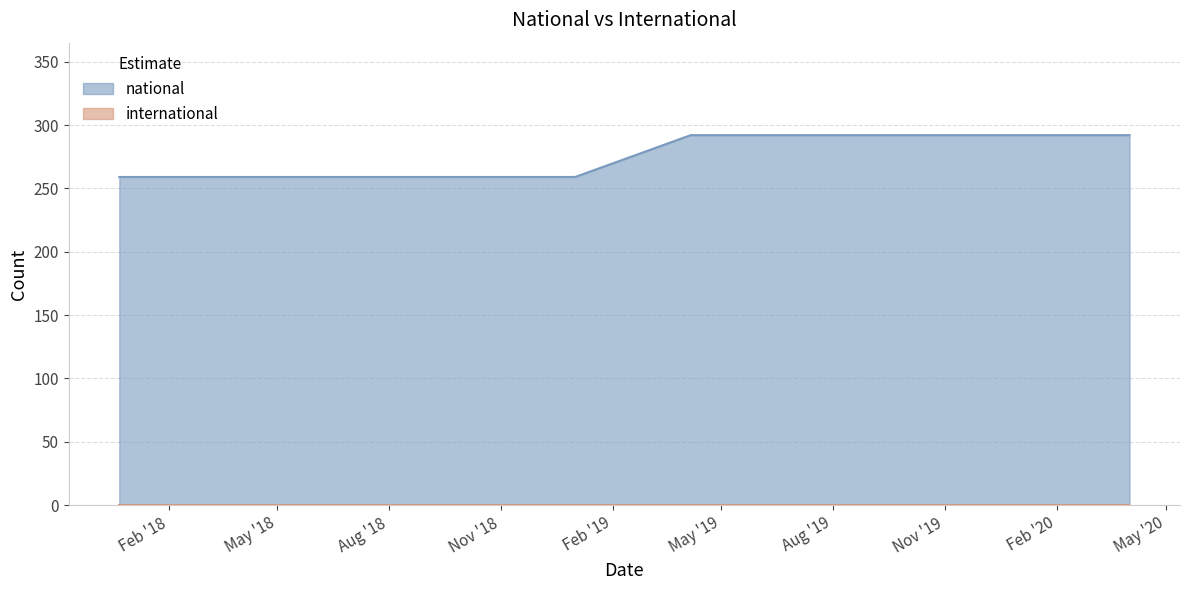

How many data points are less than 292?

5